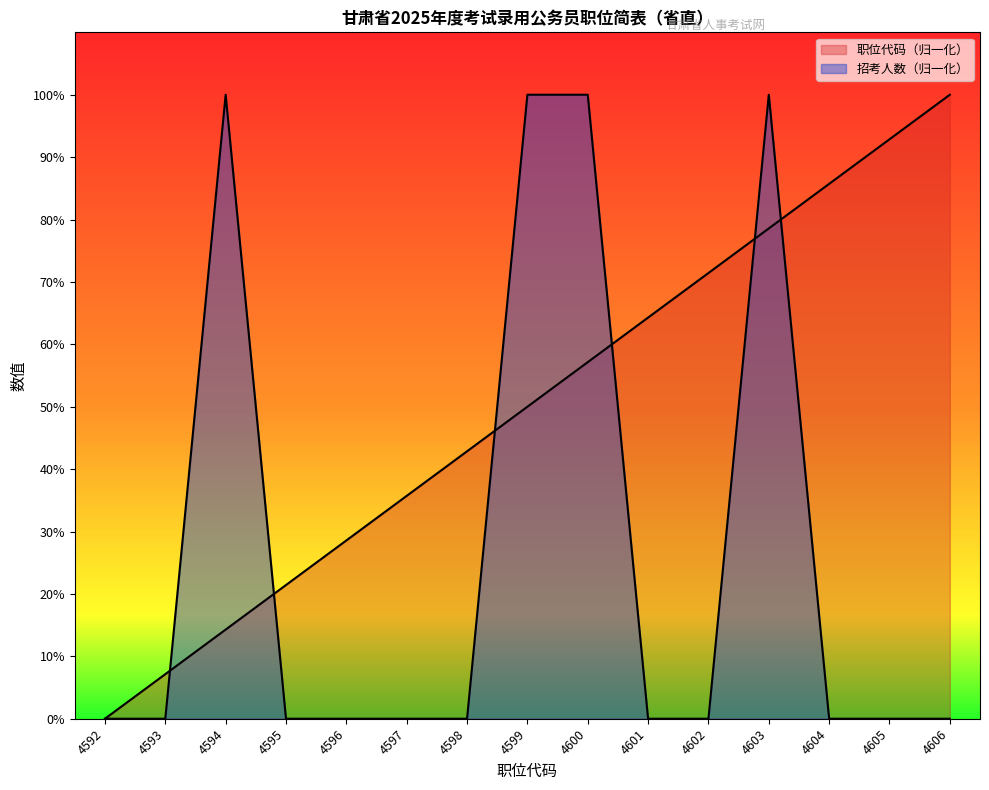

How many intersections are there between 招考人数 and 职位代码?

6